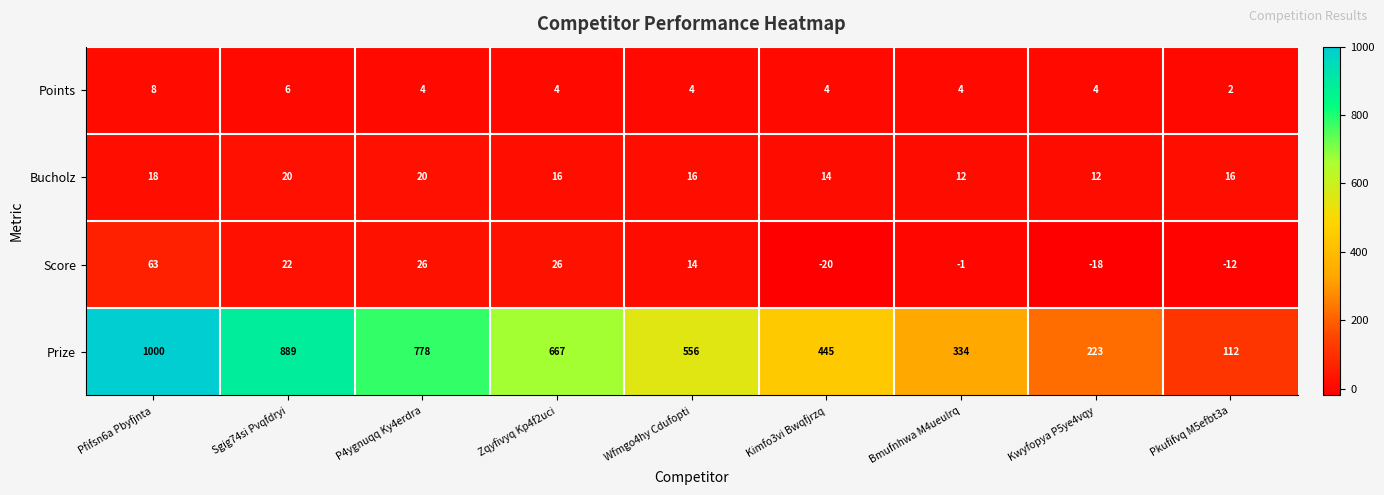

Which series has the largest total across all categories?

Prize